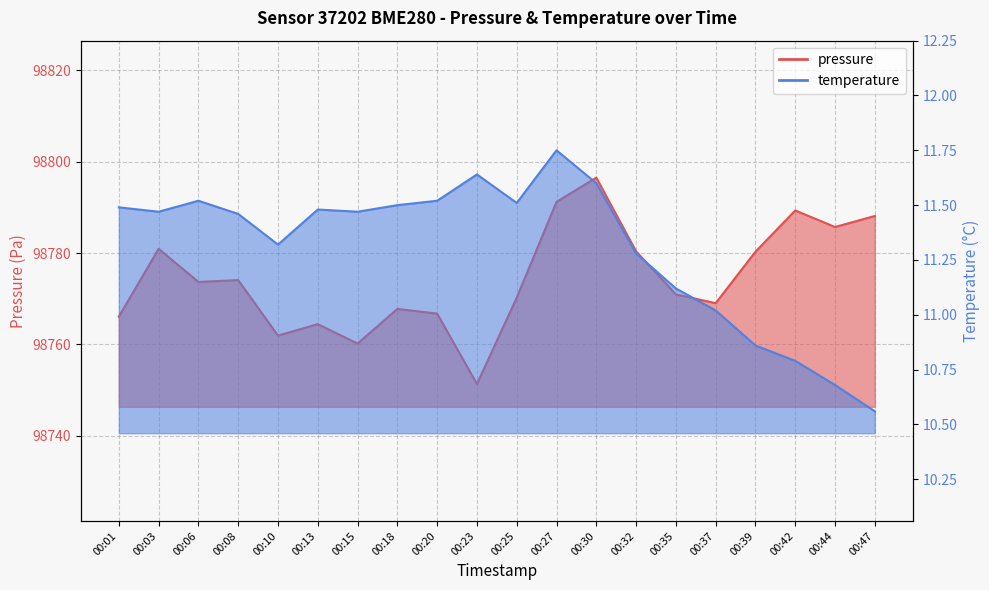

Is the value of temperature at 00:30 greater than the value of pressure at 00:42?

No